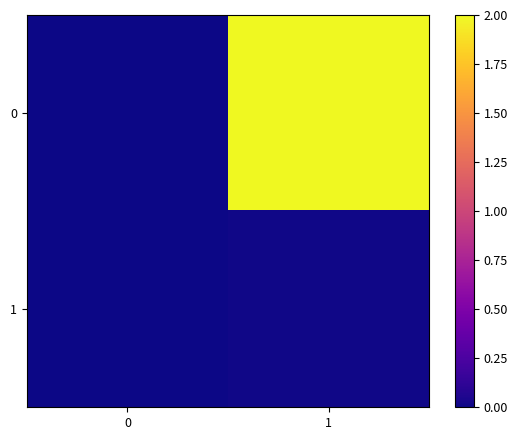

Rank the series by their maximum value, from lowest to highest.

row_1, row_0